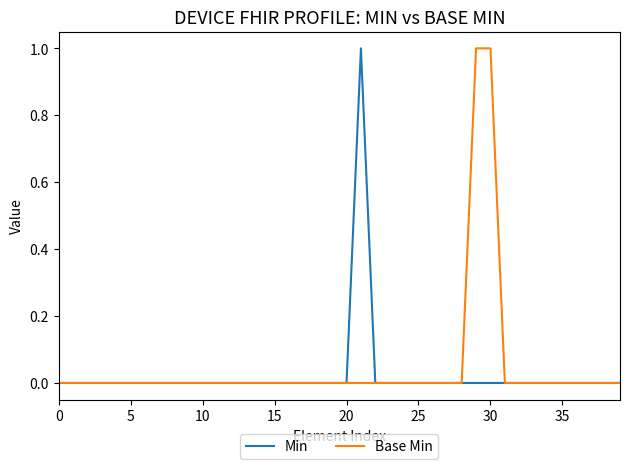

Is this an area chart (filled region under the line)?

No